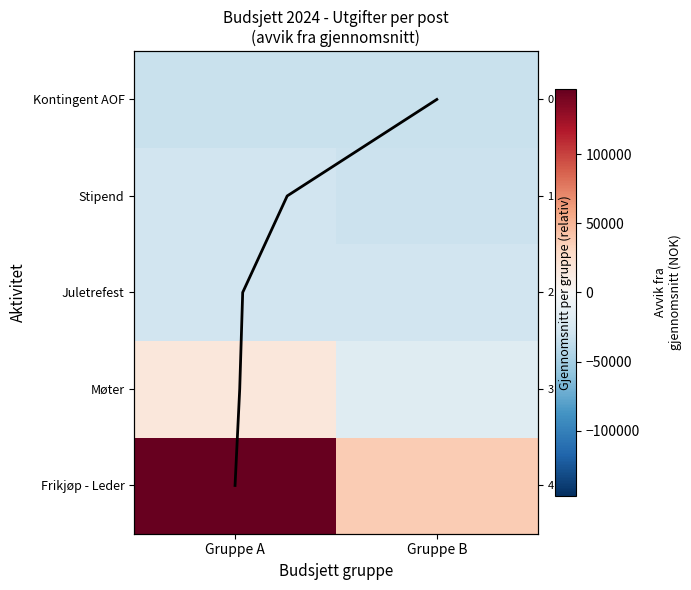

Is it true that Kontingent AOF equals -32646 at Gruppe A?

True